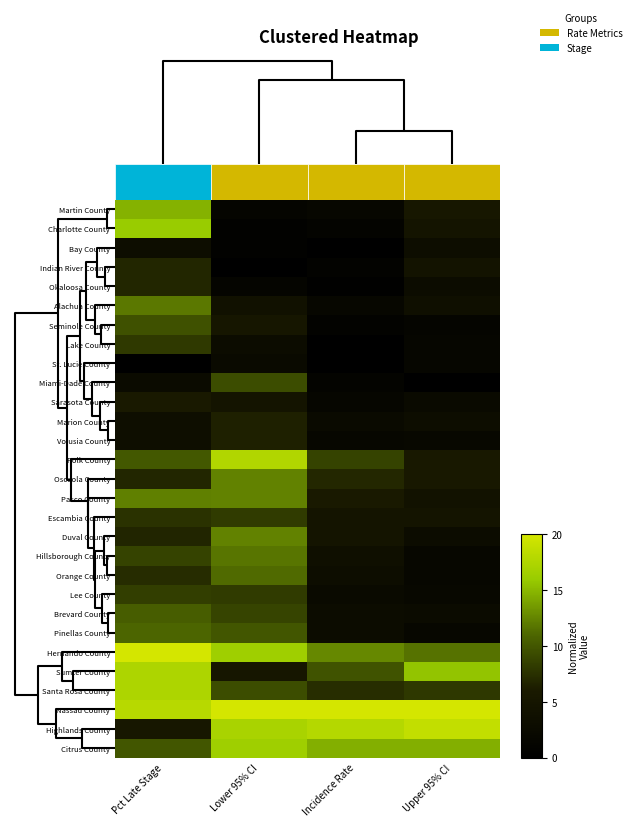

Which has a higher value, Lower 95% CI or Upper 95% CI?

Upper 95% CI